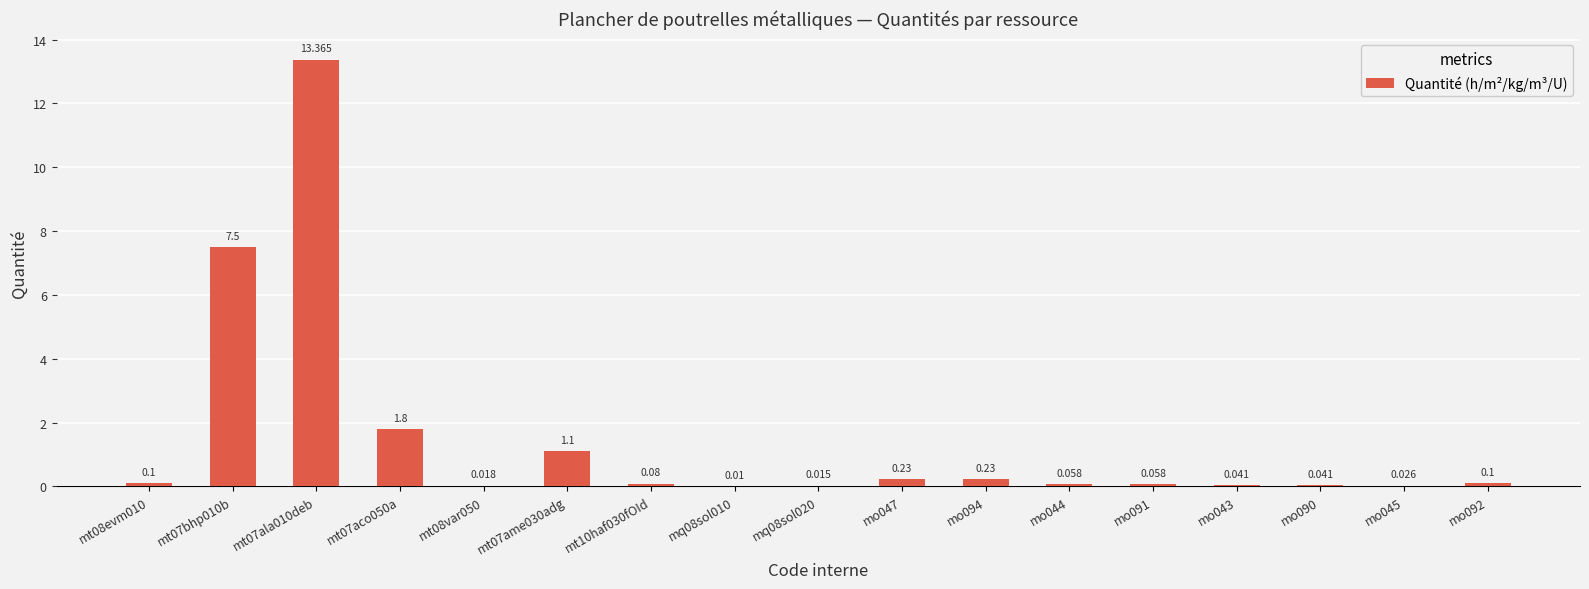

Count the number of data series in this chart.

1